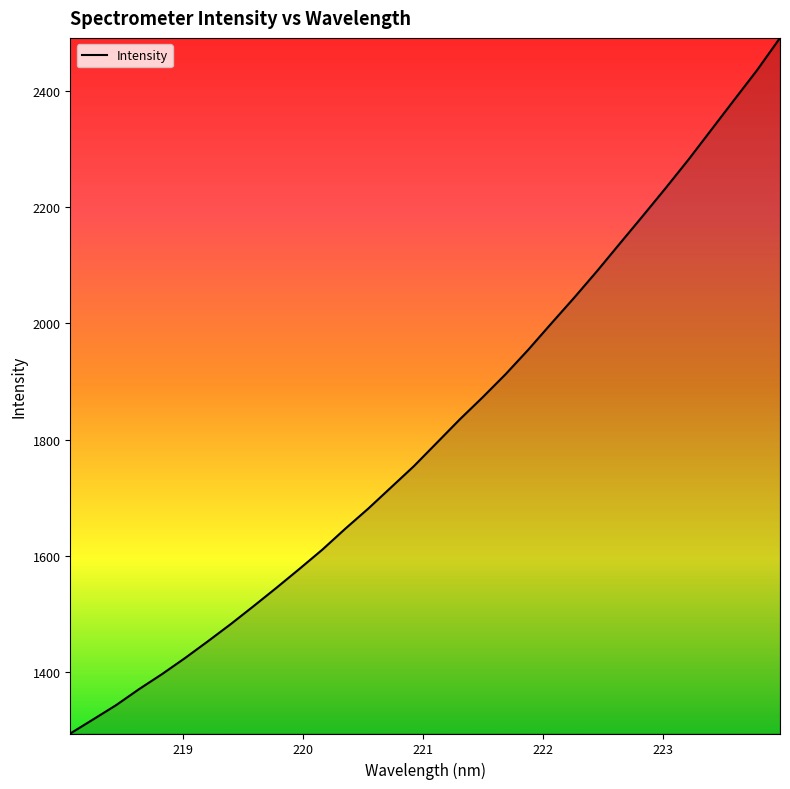

What is the difference between the maximum and minimum values?

1199.0